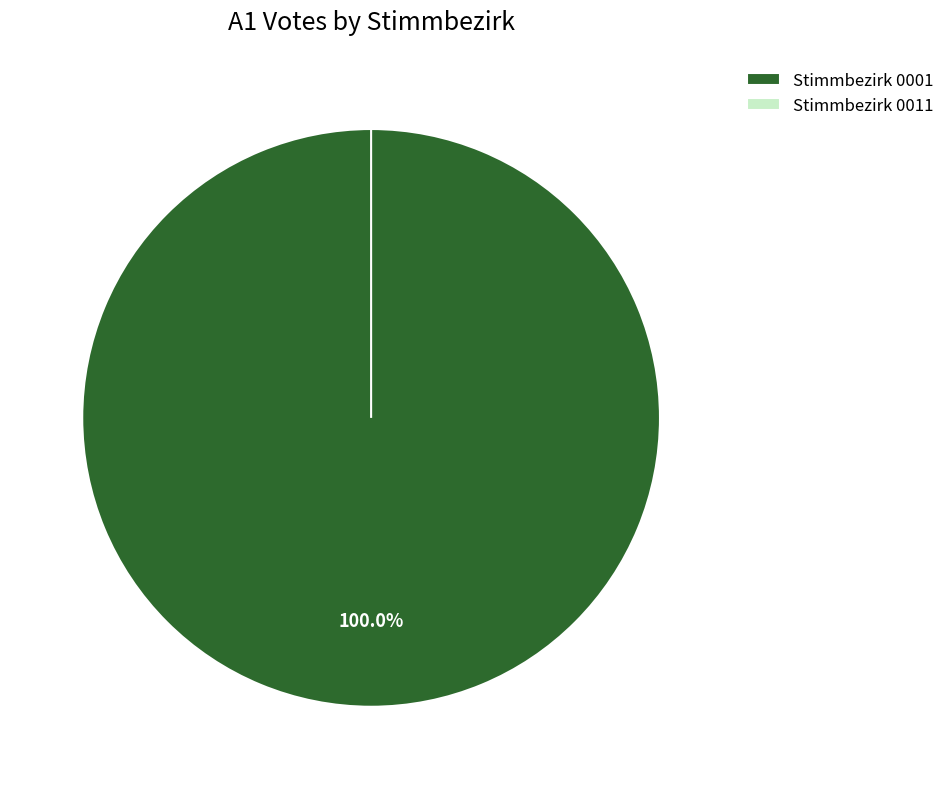

To the nearest percent, what is the combined percentage of Stimmbezirk 0011 and Stimmbezirk 0001?

100%